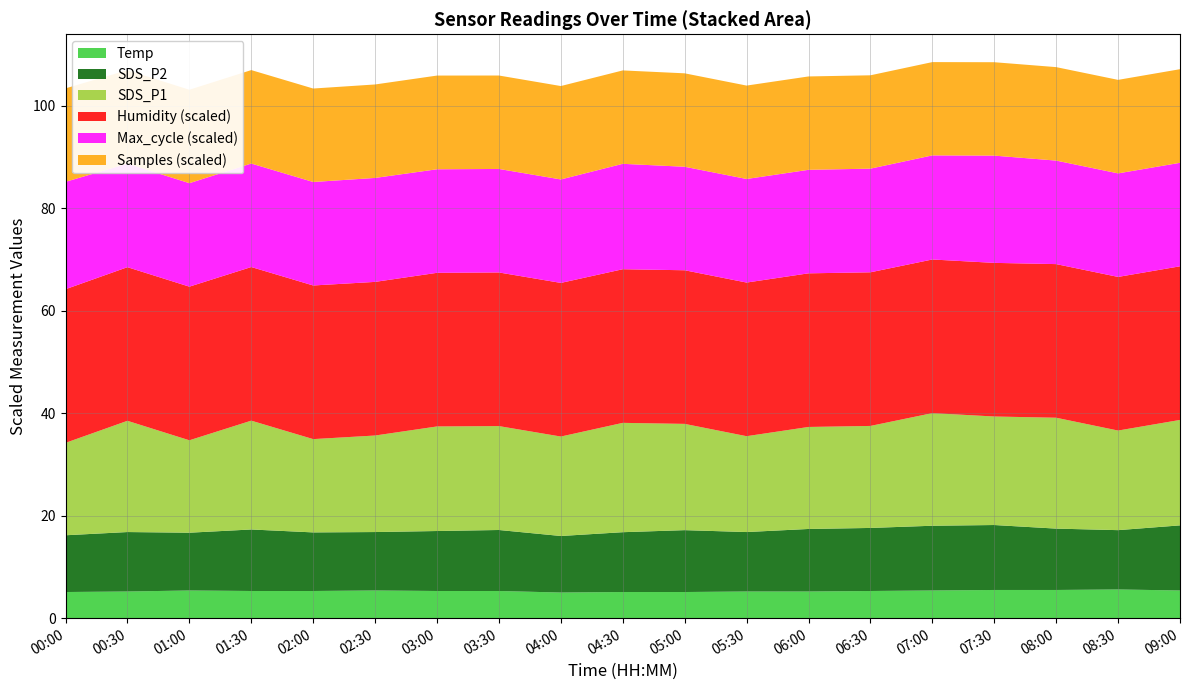

Reading right to left, what are all the values shown in this chart?

SDS_P1: 20.6	19.4	21.6	21.2	22.0	19.9	19.9	18.7	20.7	21.3	19.4	20.3	20.4	18.8	18.2	21.2	18.0	21.7	18.0
SDS_P2: 12.7	11.6	12.0	12.7	12.6	12.3	12.2	11.6	12.1	11.7	11.0	11.9	11.7	11.4	11.4	12.0	11.3	11.6	11.1
Temp: 5.4	5.6	5.5	5.5	5.4	5.3	5.2	5.2	5.1	5.1	5.0	5.3	5.3	5.4	5.3	5.3	5.4	5.2	5.1
Humidity: 99.9	99.9	99.9	99.9	99.9	99.9	99.9	99.9	99.9	99.9	99.9	99.9	99.9	99.9	99.9	99.9	99.9	99.9	99.9
Max_cycle: 20189.0	20198.0	20192.0	20923.0	20306.0	20220.0	20193.0	20203.0	20190.0	20562.0	20182.0	20192.0	20198.0	20280.0	20187.0	20187.0	20184.0	20198.0	20948.0
Samples: 7305661.0	7296888.0	7294341.0	7288490.0	7280926.0	7285098.0	7286406.0	7289229.0	7290551.0	7288739.0	7289566.0	7291060.0	7312922.0	7293606.0	7293722.0	7292818.0	7289779.0	7293540.0	7293811.0